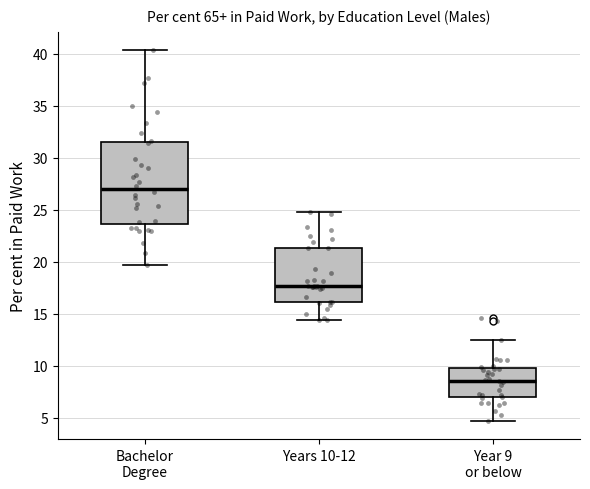

Reading left to right, transcribe this box plot: for each box, give where its median line is, the range the box spans, and where its two whiskers end, as read against the y-axis. The values are not printed on the chart, so give them approximately, as read against the axis.

Bachelor Degree: median 27.0, box 23.5 to 31.5, whiskers 19.5 to 40.5
Years 10-12: median 17.5, box 16.0 to 21.5, whiskers 14.5 to 25.0
Year 9 or below: median 8.5, box 7.0 to 9.5, whiskers 4.5 to 12.5